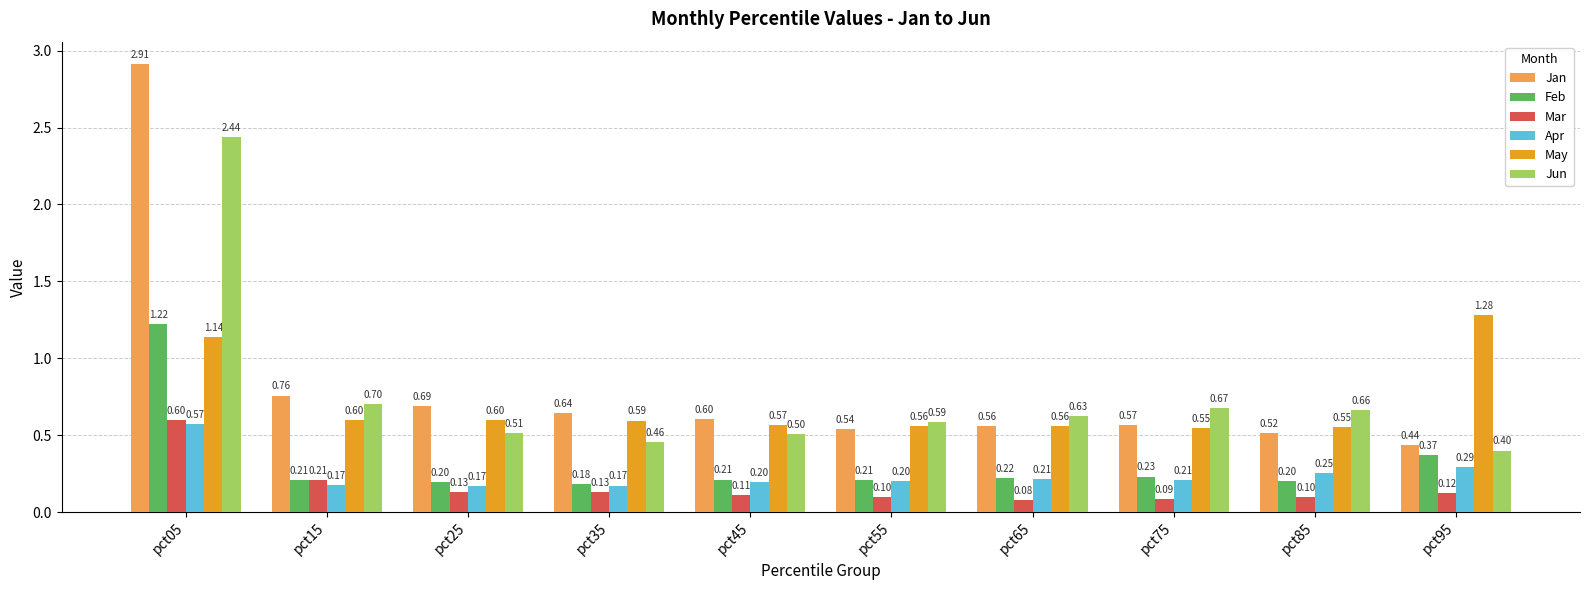

Is it true that Feb equals 0.3 at pct55?

False